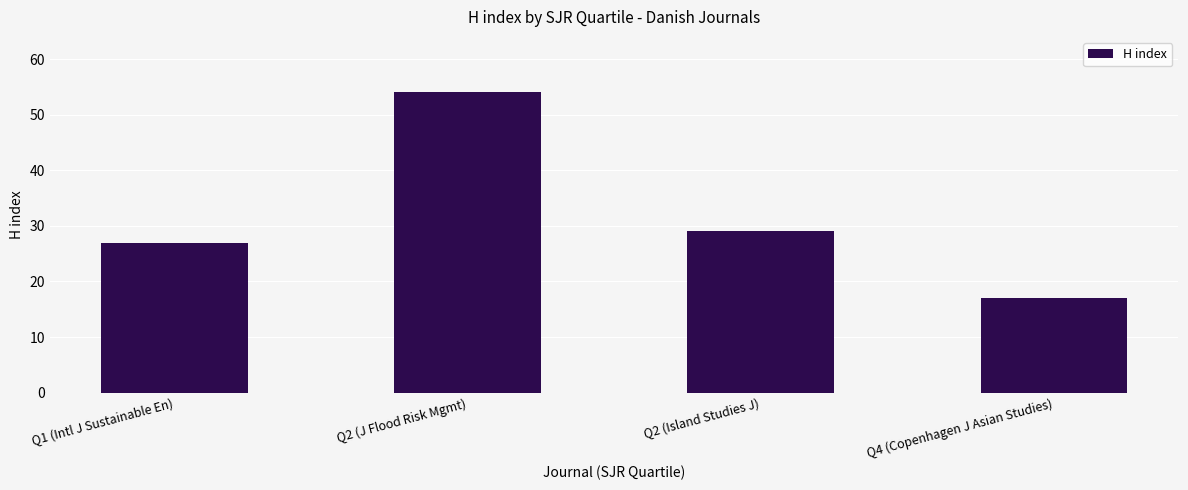

What position from the right is Q2 (J Flood Risk Mgmt)?

3